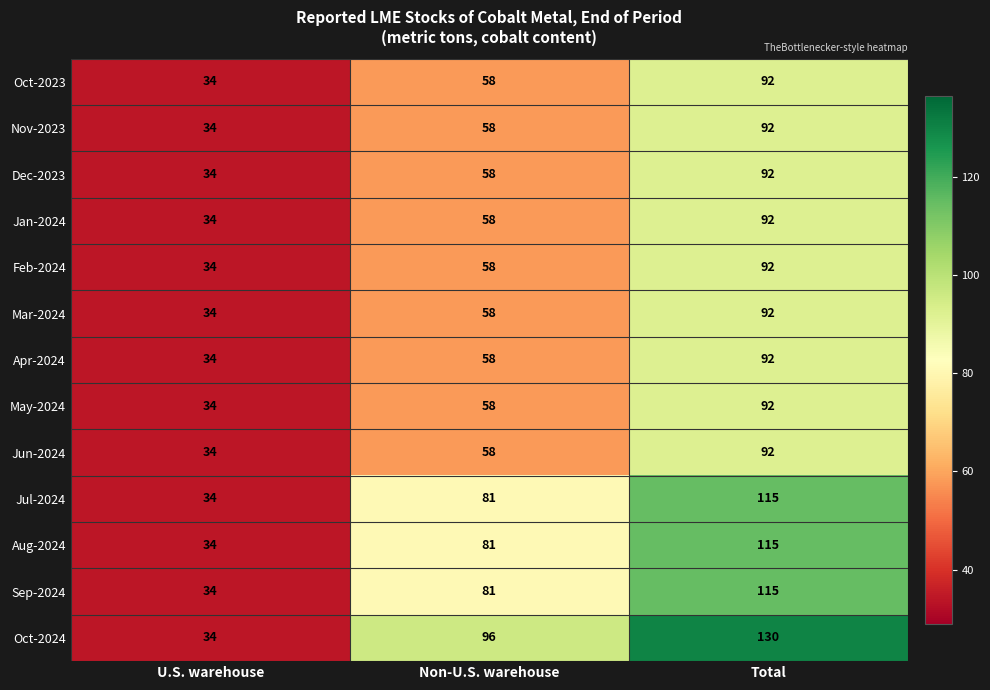

Count the number of categories in the chart.

3